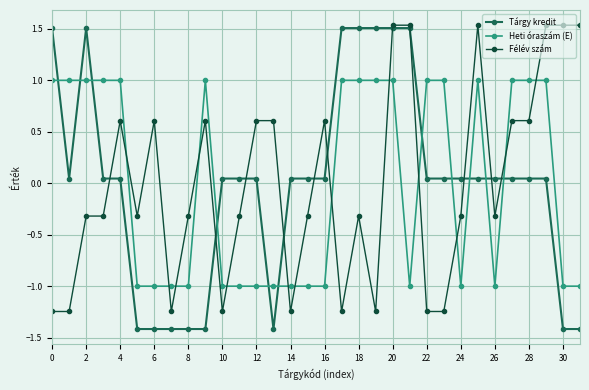

What is the smallest value displayed?

-1.4